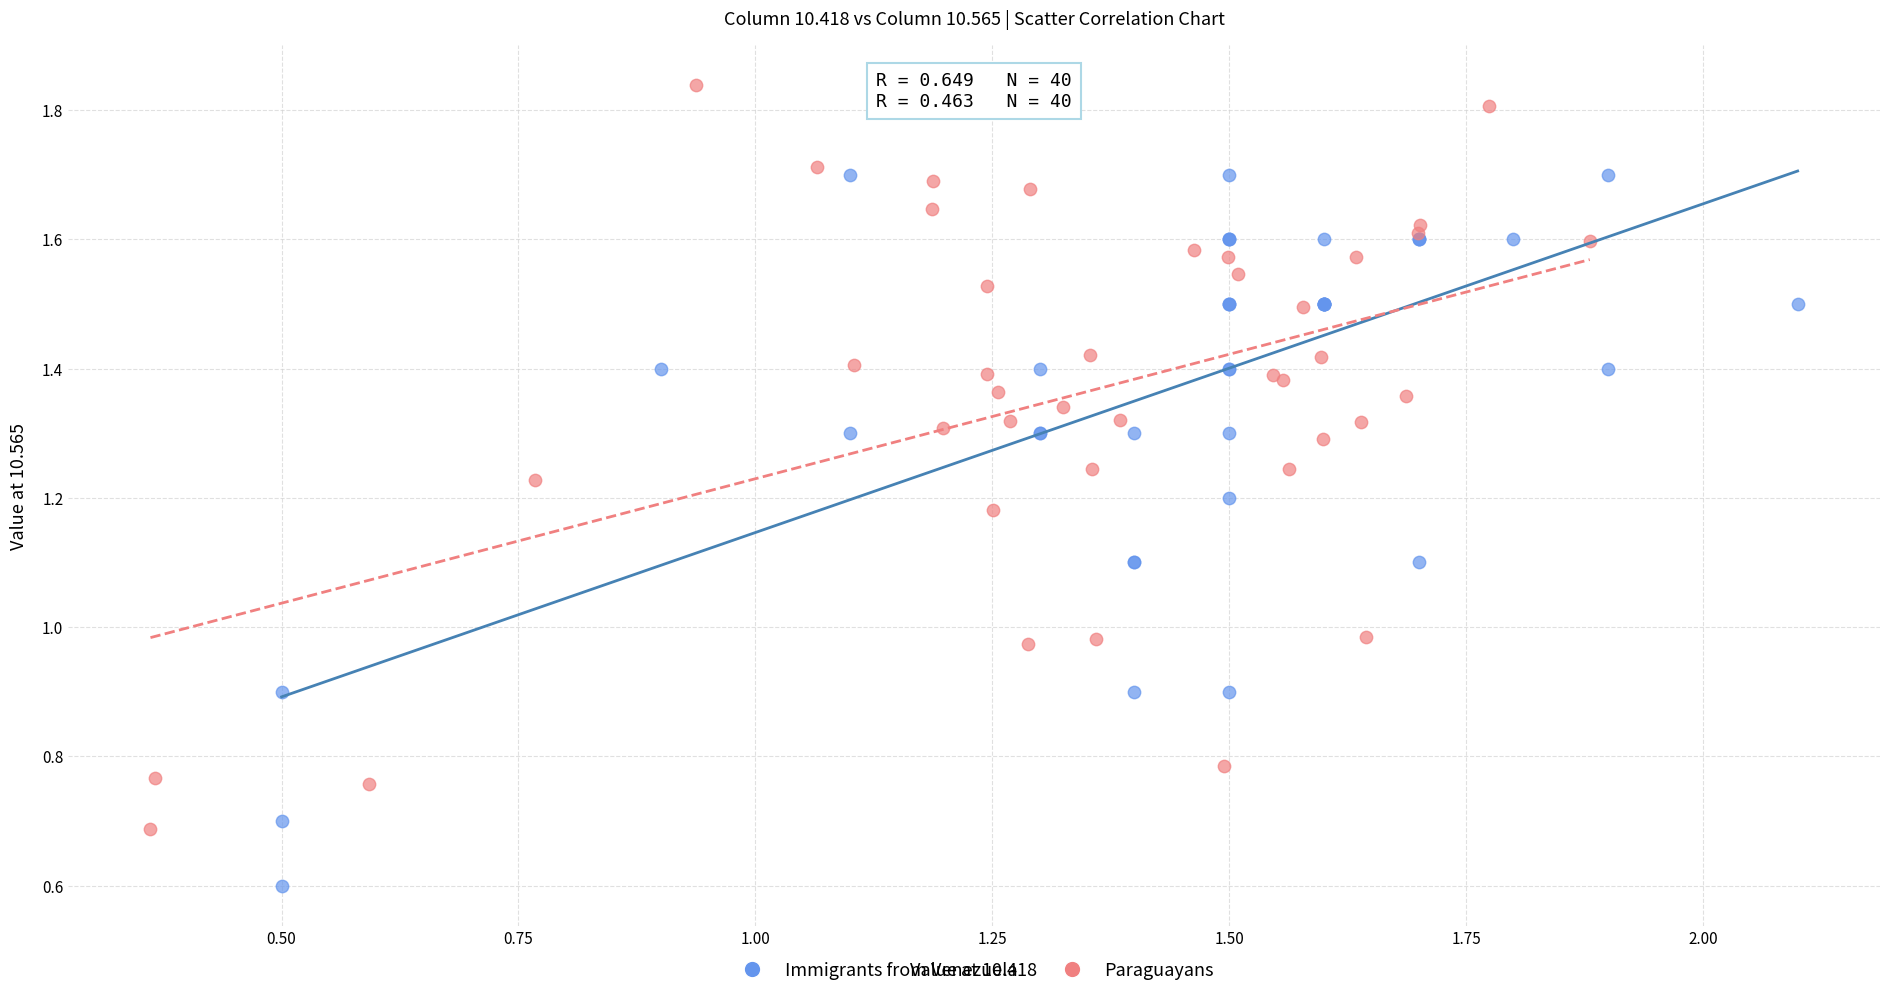

What are all the series names shown in the legend?

Immigrants from Venezuela, Paraguayans